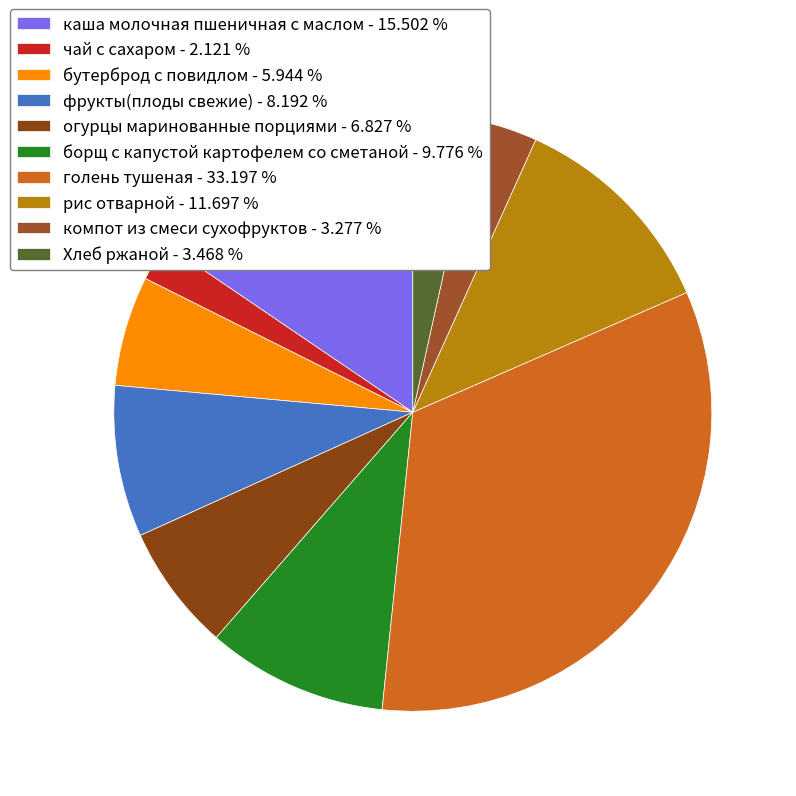

How many segments does this pie chart have?

10